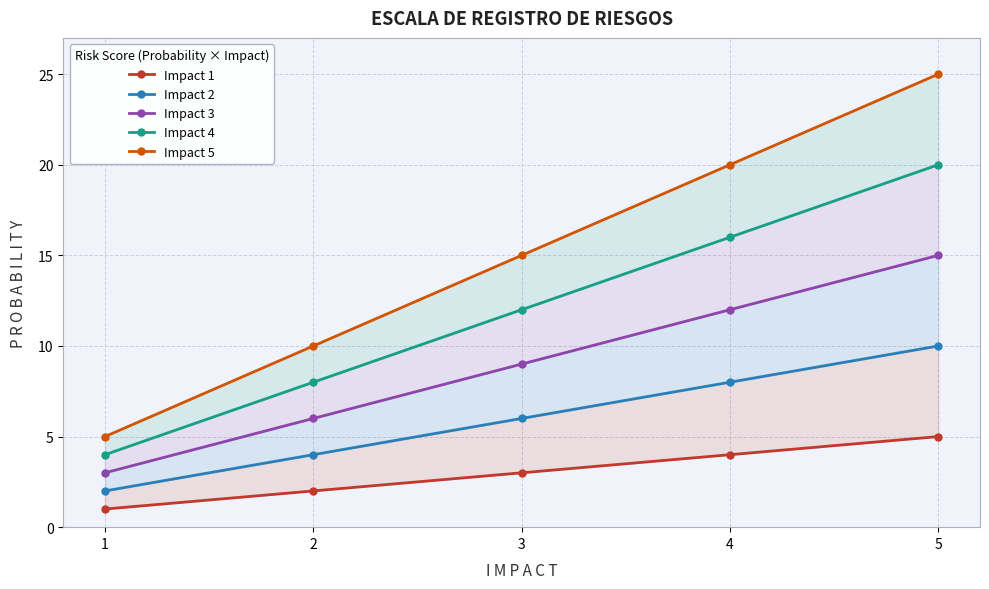

What is the spread (max minus min) of values at 3?

12